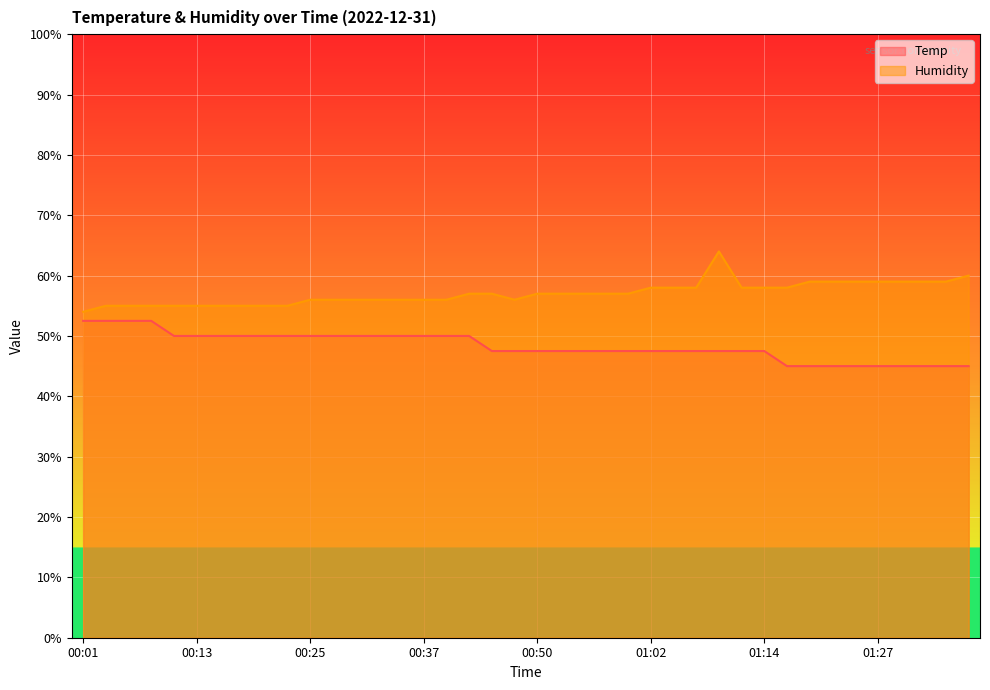

Where does the Temp series first go above 47?

00:01